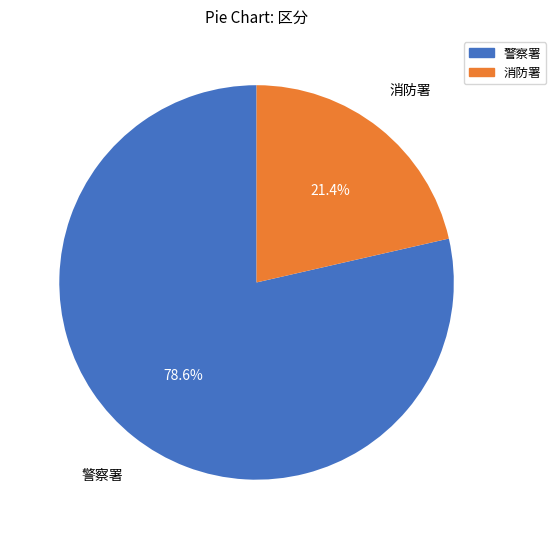

Is there a majority slice in this chart?

Yes